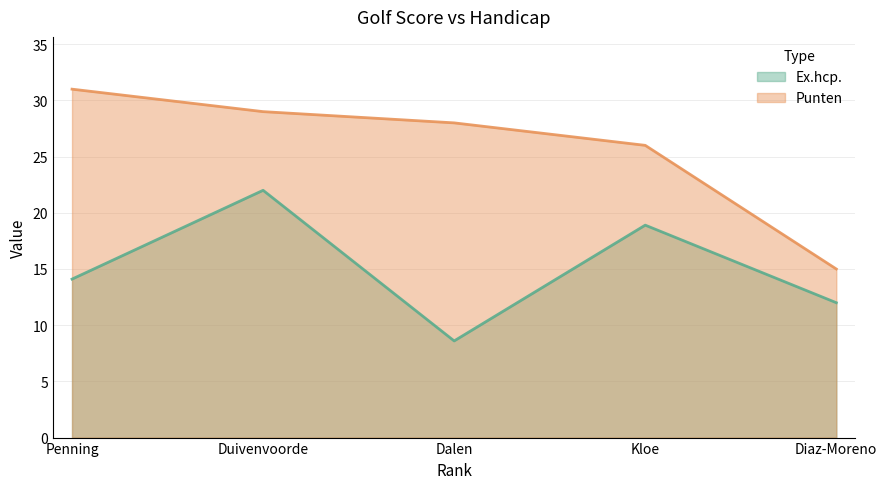

Rank the series by their average value, from lowest to highest.

Ex.hcp., Punten